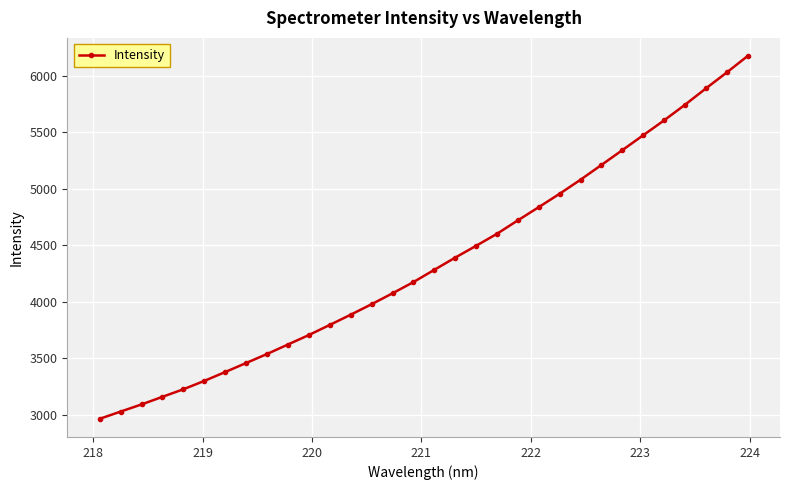

What is the minimum value shown in the chart?

2962.9